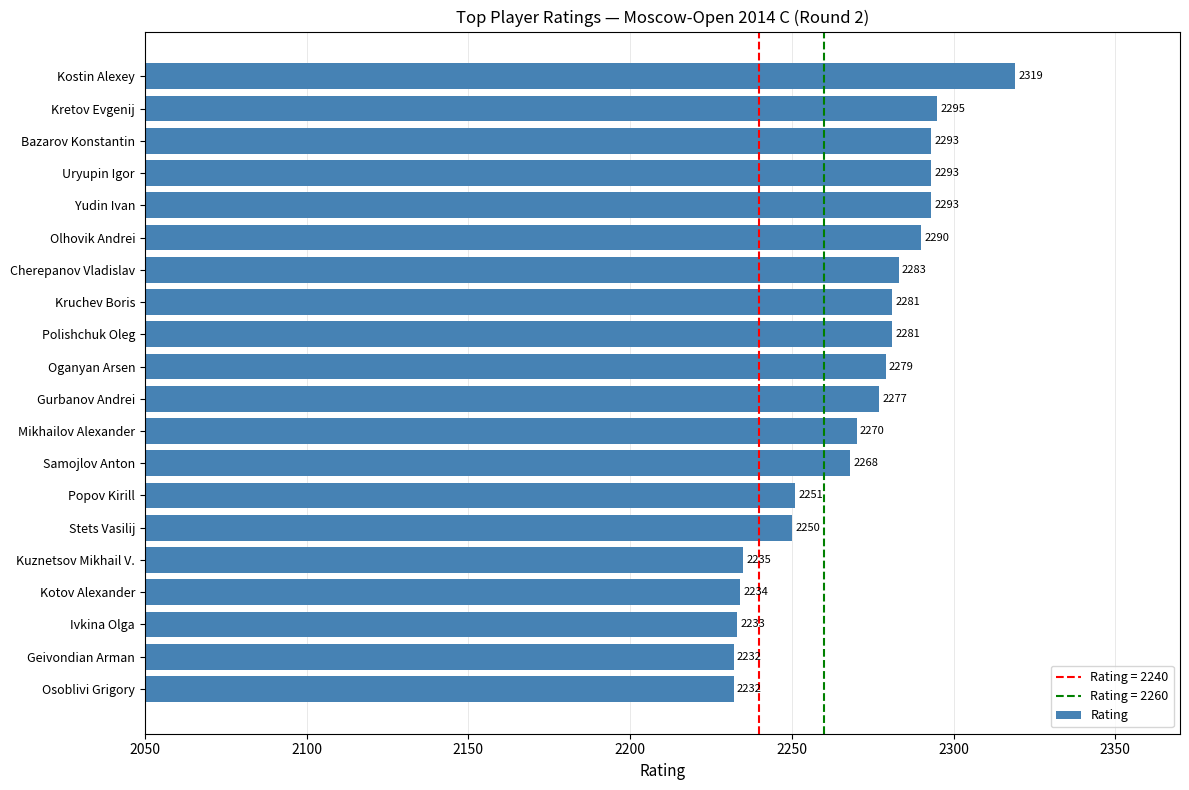

The chart shows a value of 3848 at Ivkina Olga. True or false?

False